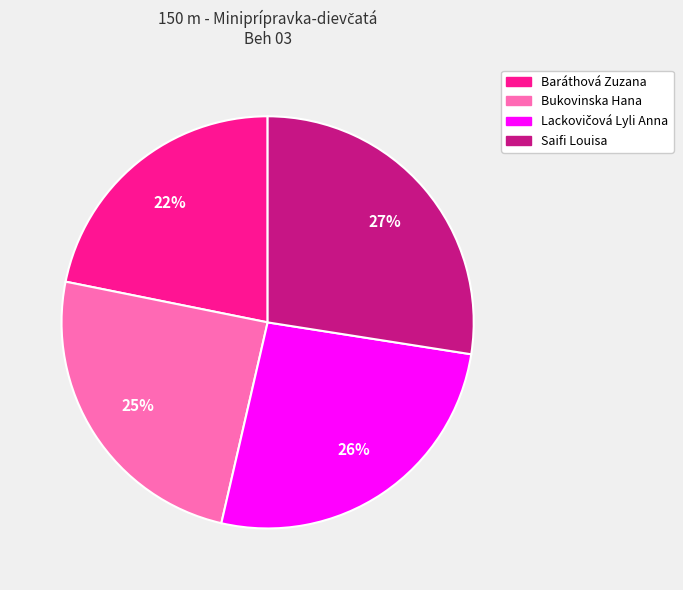

What percentage is the Baráthová Zuzana slice, to the nearest percent?

22%